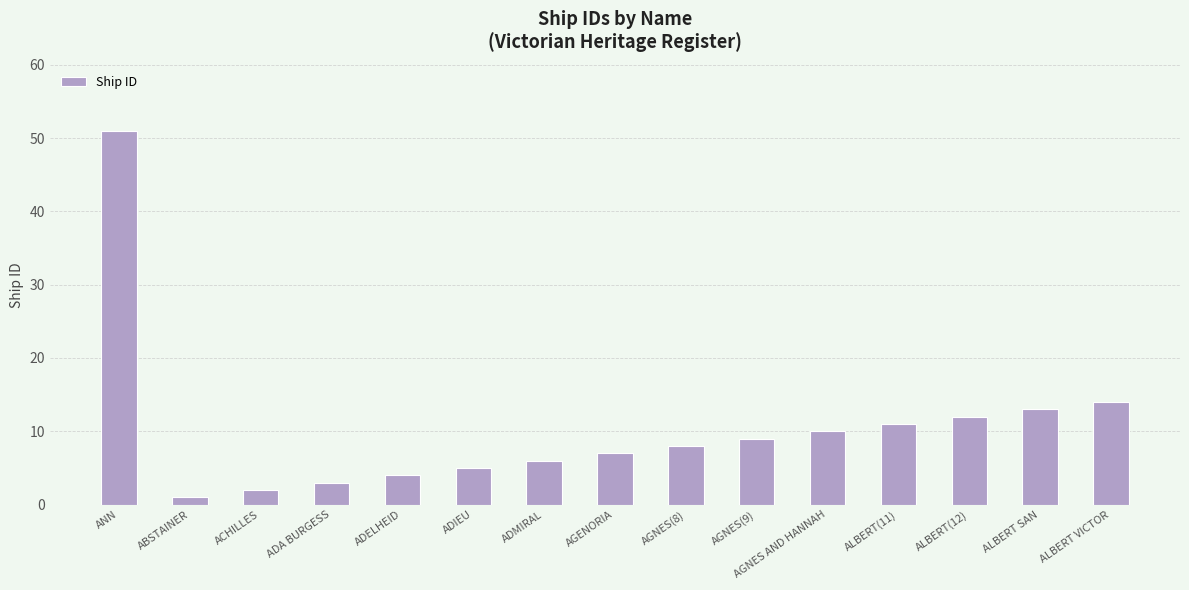

Which label corresponds to the smallest value in the chart?

ABSTAINER